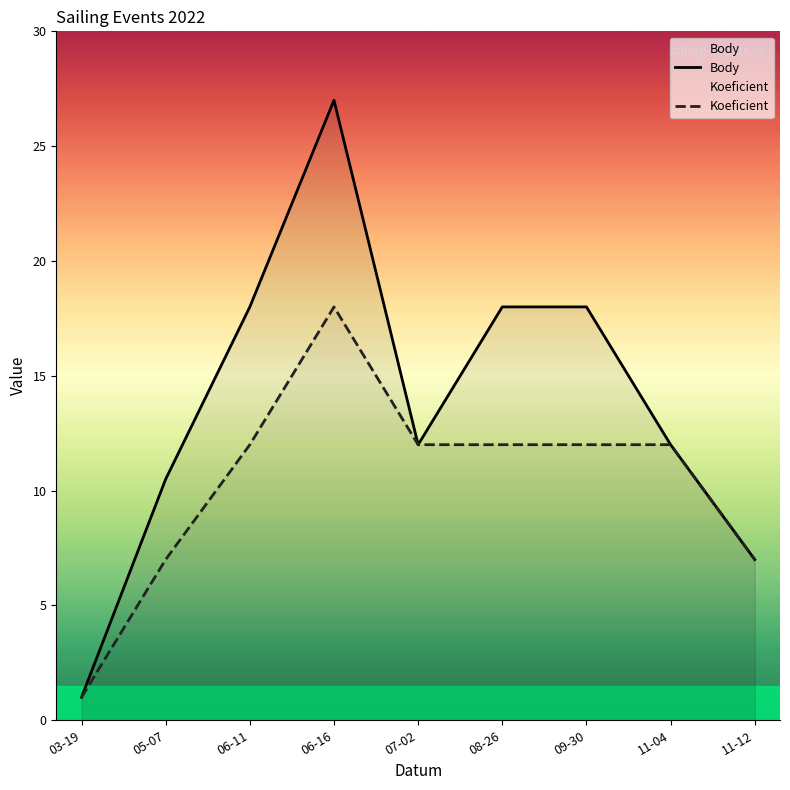

Is the value of Body at 08-26 greater than the value of Koeficient at 05-07?

Yes